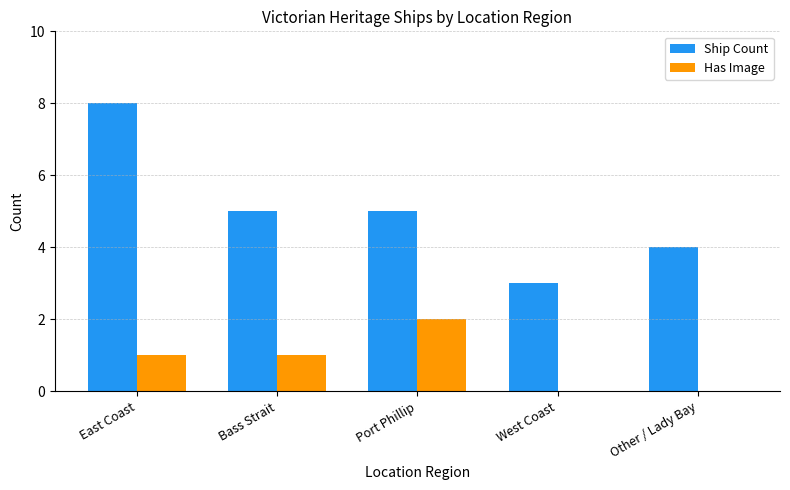

Which series has the widest spread of values?

Ship Count